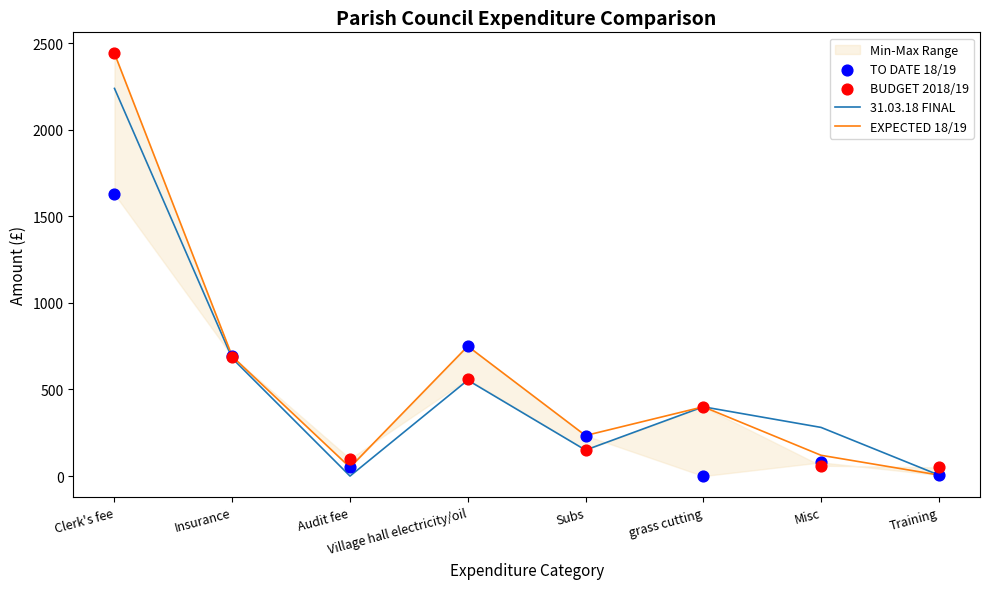

What is the total value across all series at Clerk's fee?

8749